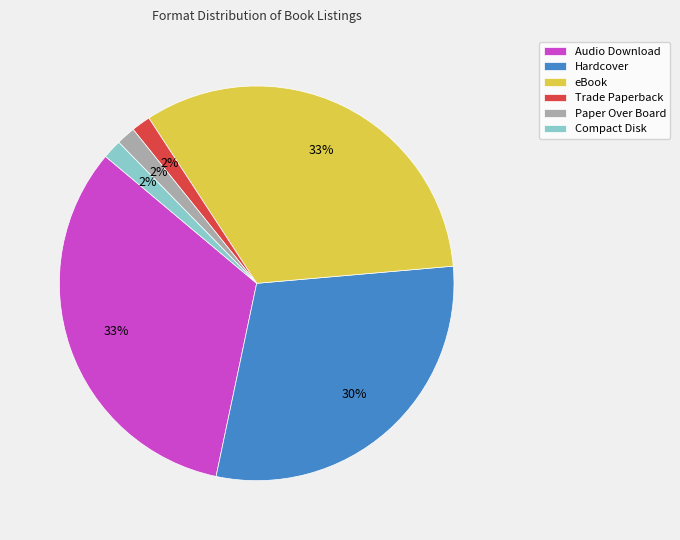

Is there a majority slice in this chart?

No